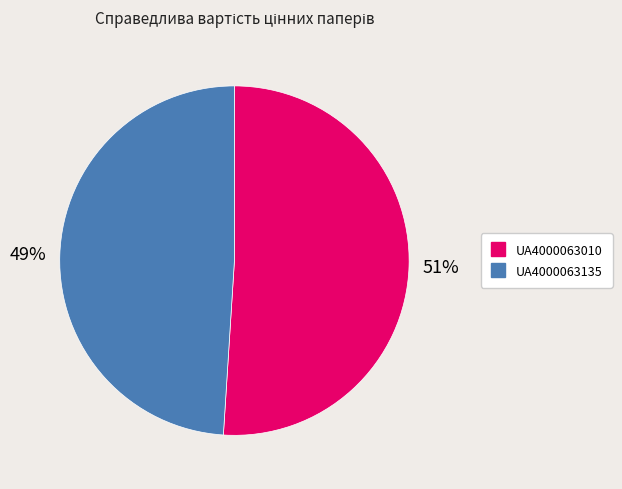

Does any single category account for the majority?

Yes